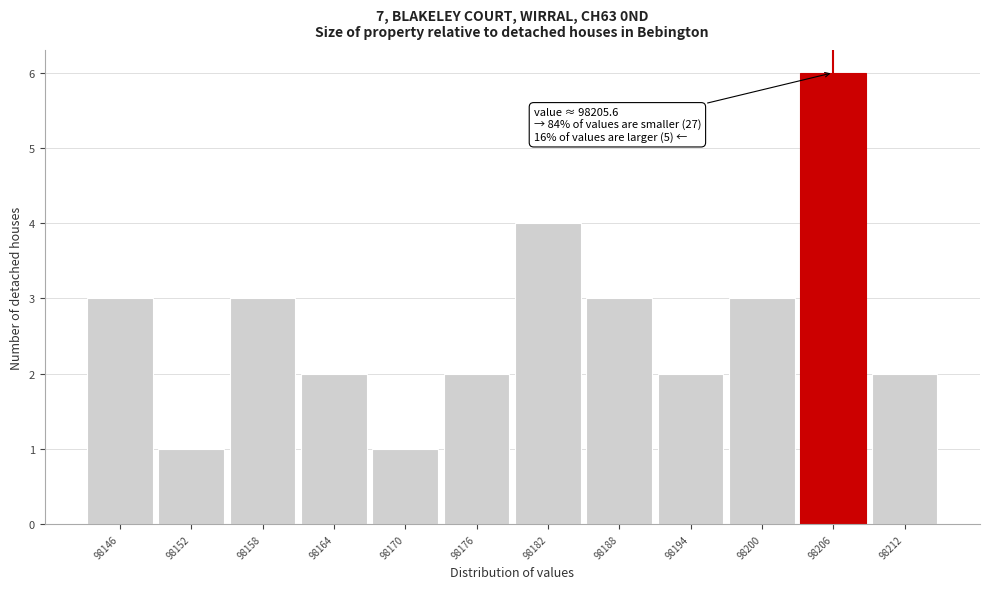

Which range on the x-axis has the tallest bar?

98203 to 98209